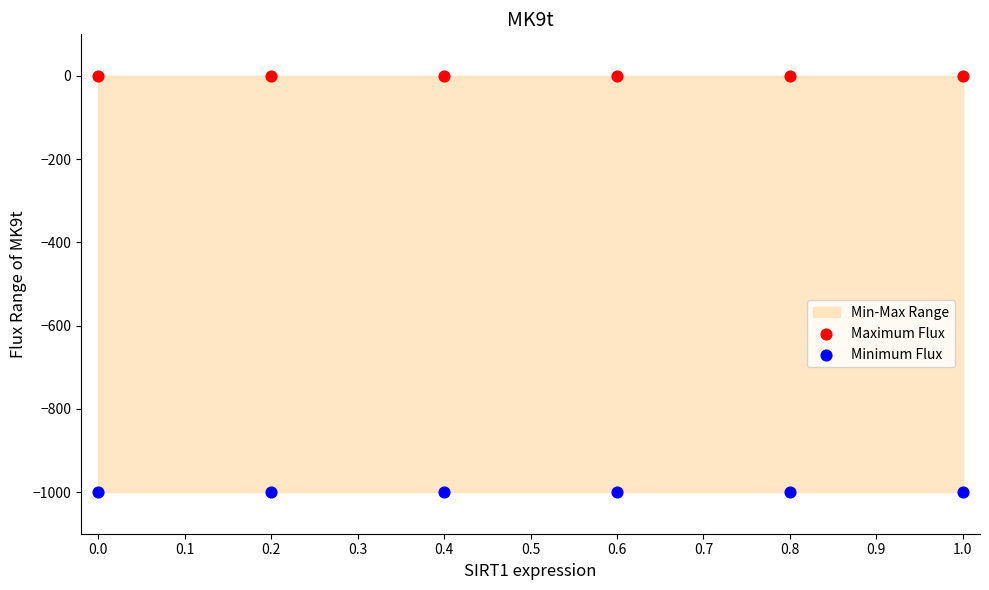

Which series reaches the minimum Y coordinate?

Minimum Flux